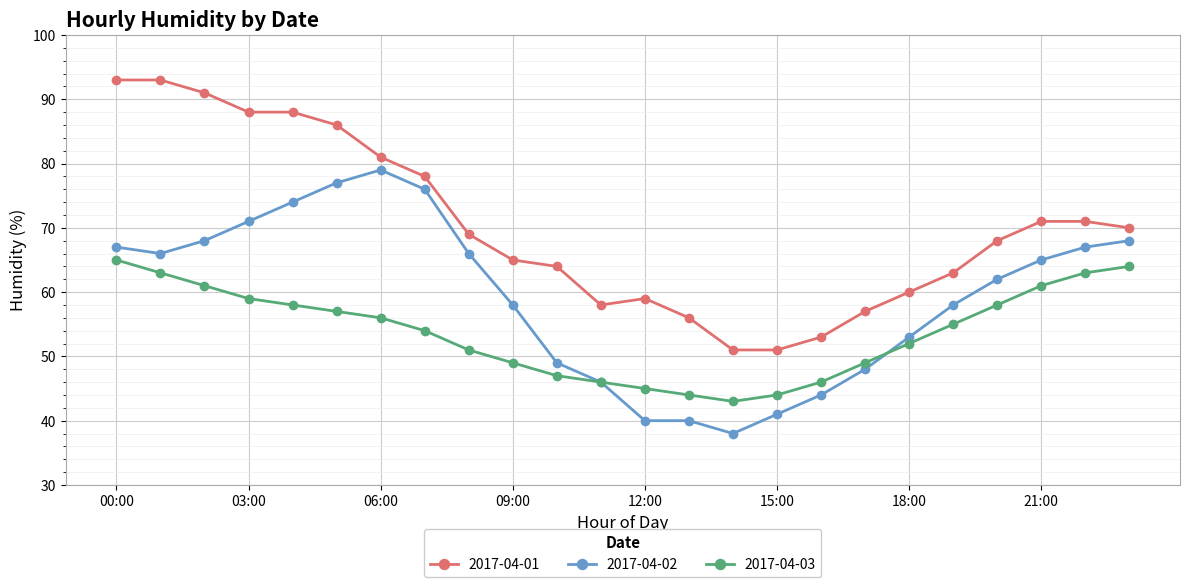

Which series has the largest total across all categories?

2017-04-01